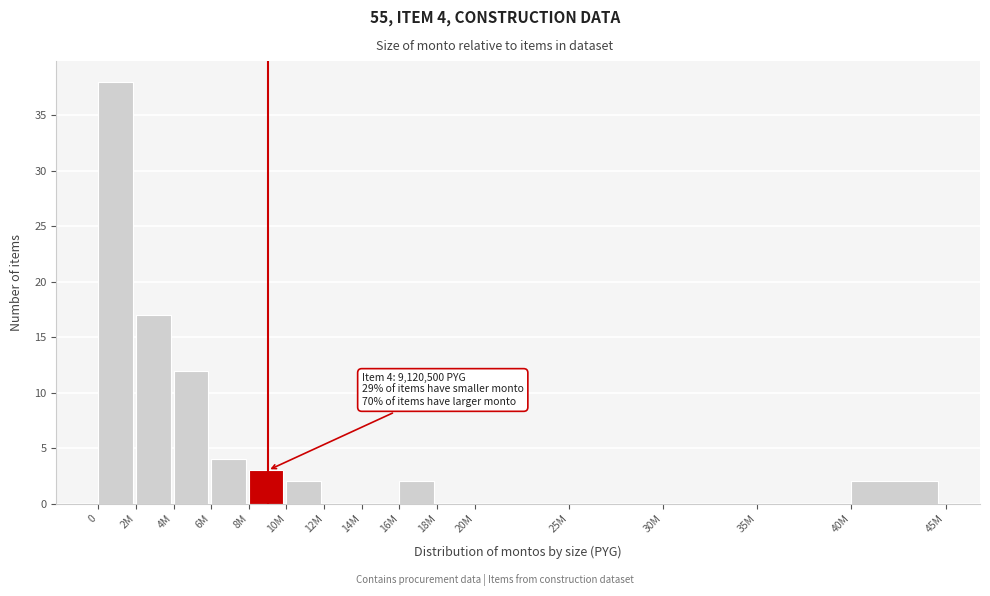

Reading right to left, extract all data points from this chart.

40M=2	35M=0	30M=0	25M=0	20M=0	18M=0	16M=2	14M=0	12M=0	10M=2	8M=3	6M=4	4M=12	2M=17	0=38